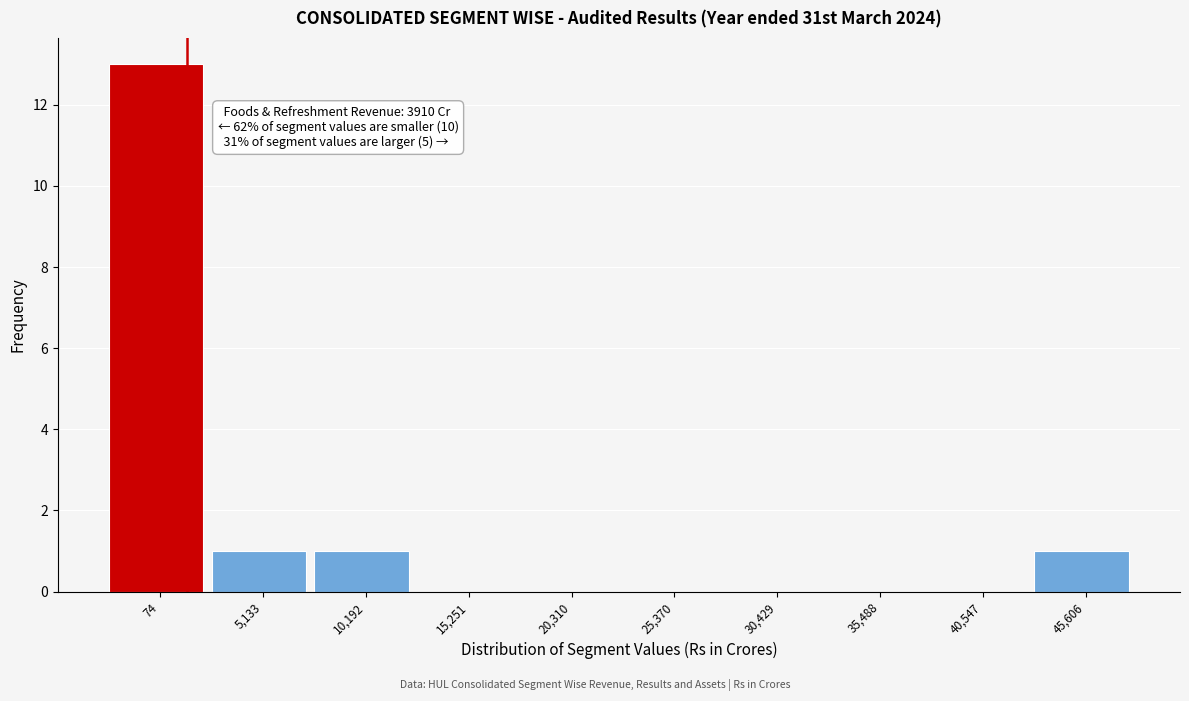

Reading left to right, transcribe all the data shown in this chart.

74=13	5,133=1	10,192=1	15,251=0	20,310=0	25,370=0	30,429=0	35,488=0	40,547=0	45,606=1